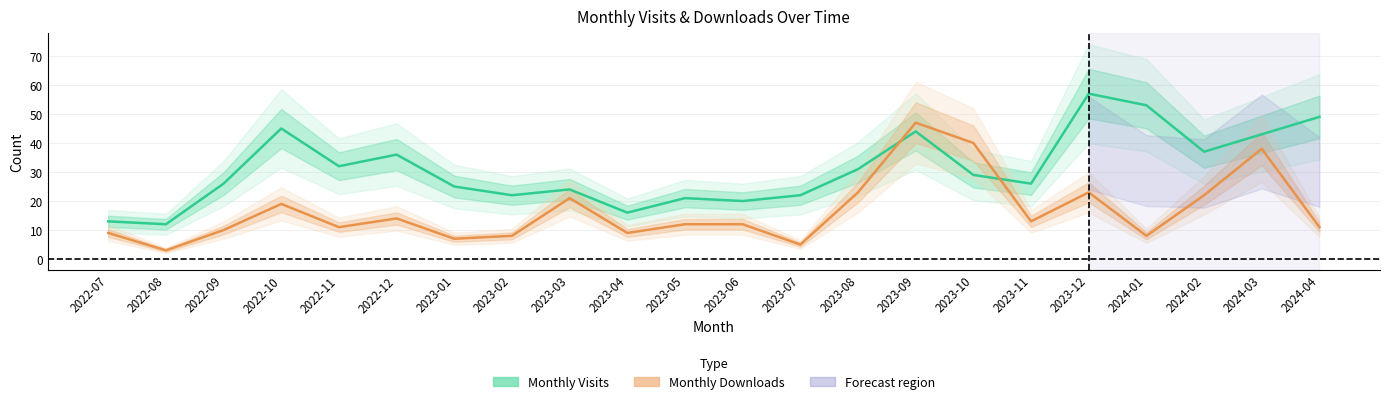

What are all the series names shown in the legend?

Monthly Visits, Monthly Downloads